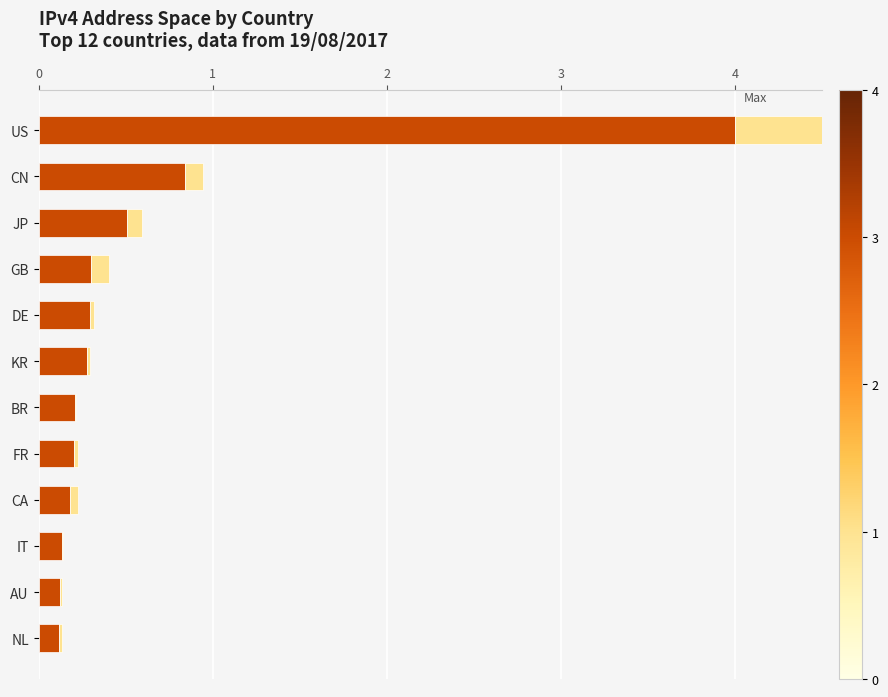

Rank the series at DE from lowest to highest value.

Unadvertised /32s, Advertised /32s